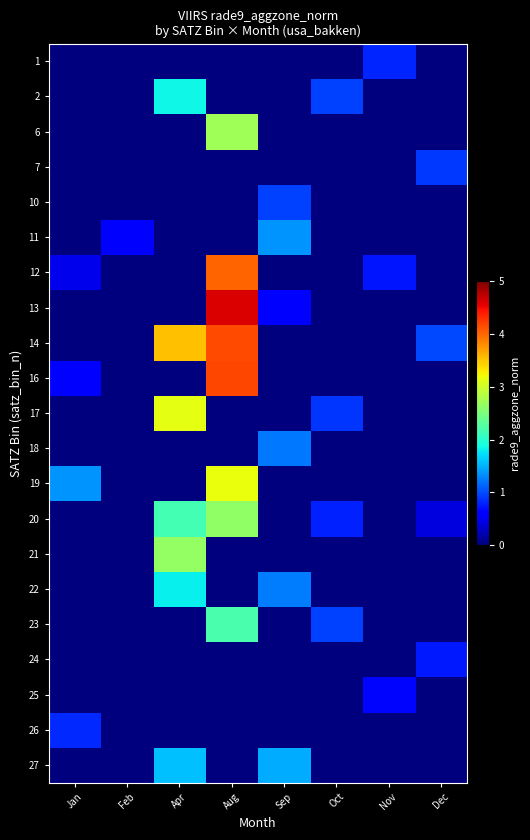

List the series in order of their peak value, highest first.

13, 16, 14, 12, 19, 17, 6, 21, 20, 23, 2, 22, 27, 11, 18, 10, 7, 26, 1, 24, 25